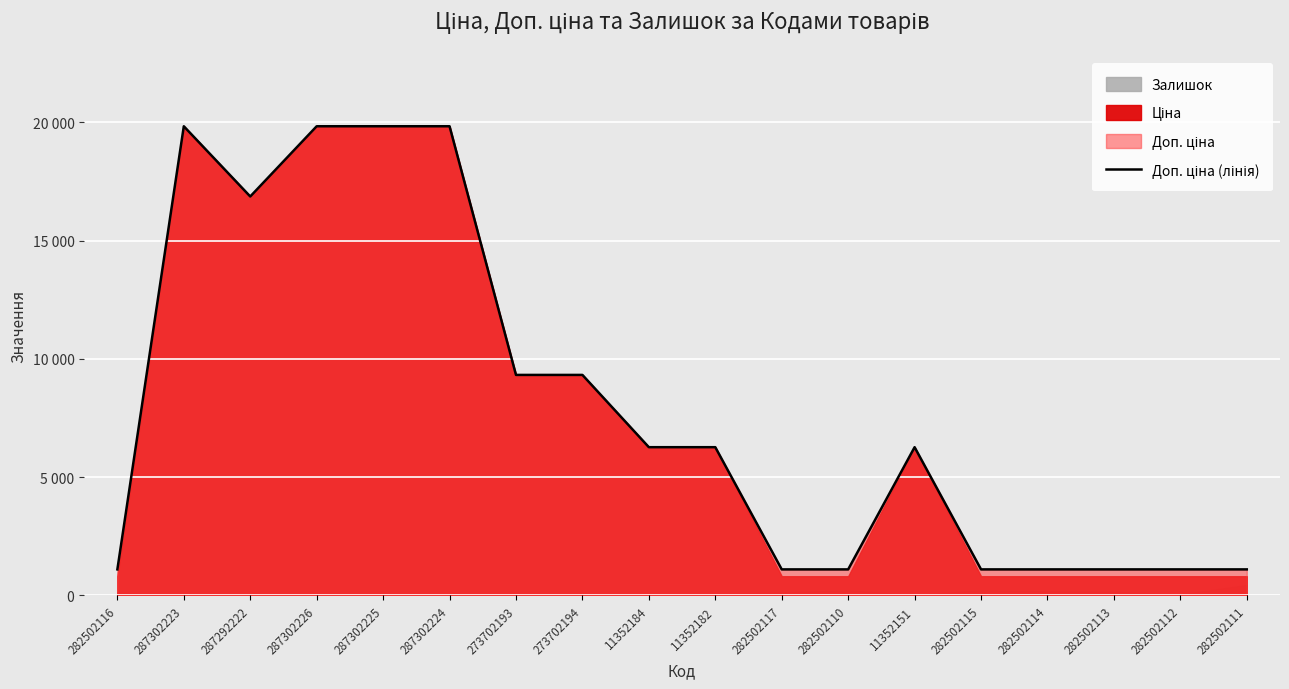

What position from the right is 282502116?

18